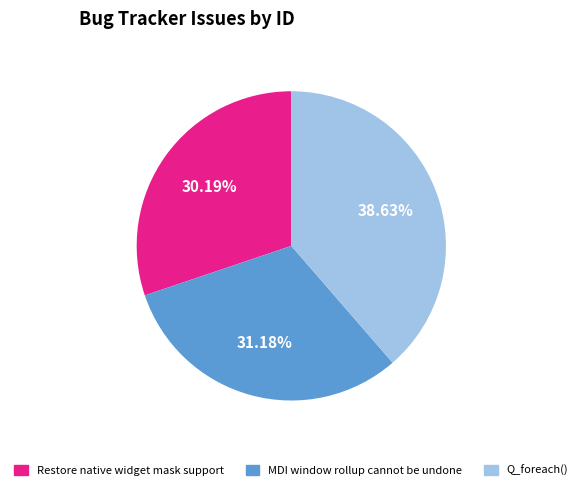

To the nearest percent, what is the difference between the Q_foreach() and MDI window rollup cannot be undone slice percentages?

7%